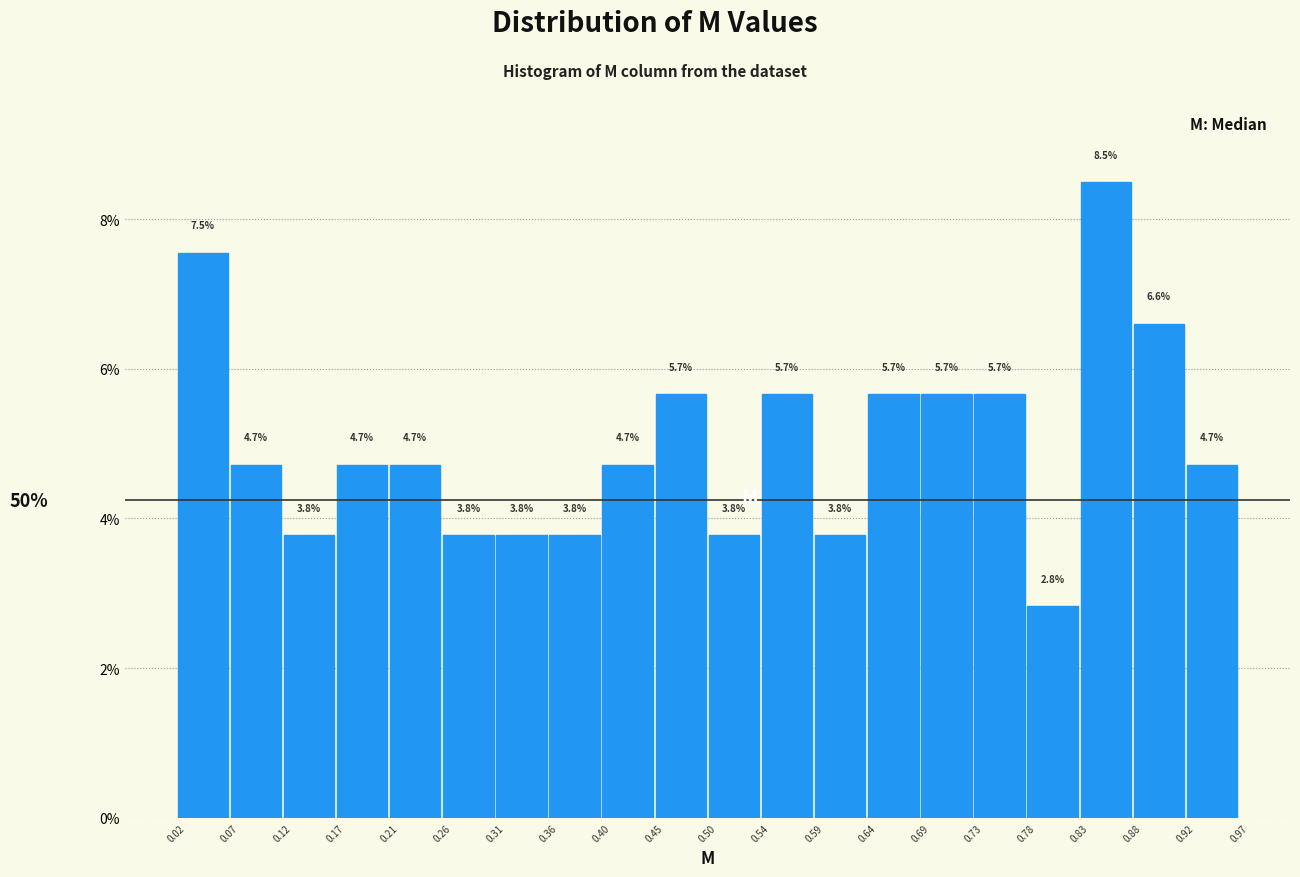

Reading left to right, list every bar in this chart as the range it spans on the x-axis followed by its height.

0.02 to 0.07: 7.5
0.07 to 0.12: 4.7
0.12 to 0.17: 3.8
0.17 to 0.21: 4.7
0.21 to 0.26: 4.7
0.26 to 0.31: 3.8
0.31 to 0.36: 3.8
0.36 to 0.40: 3.8
0.40 to 0.45: 4.7
0.45 to 0.50: 5.7
0.50 to 0.54: 3.8
0.54 to 0.59: 5.7
0.59 to 0.64: 3.8
0.64 to 0.69: 5.7
0.69 to 0.73: 5.7
0.73 to 0.78: 5.7
0.78 to 0.83: 2.8
0.83 to 0.88: 8.5
0.88 to 0.92: 6.6
0.92 to 0.97: 4.7